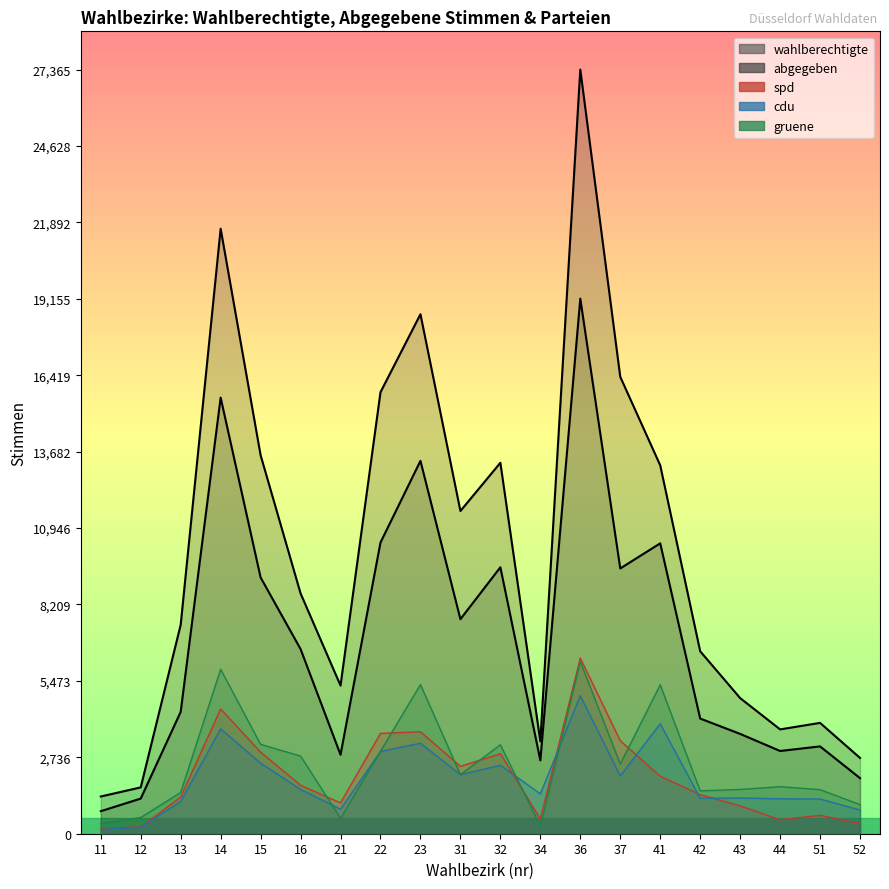

In gruene, how many points are lower than both neighbors (excluding endpoints)?

5